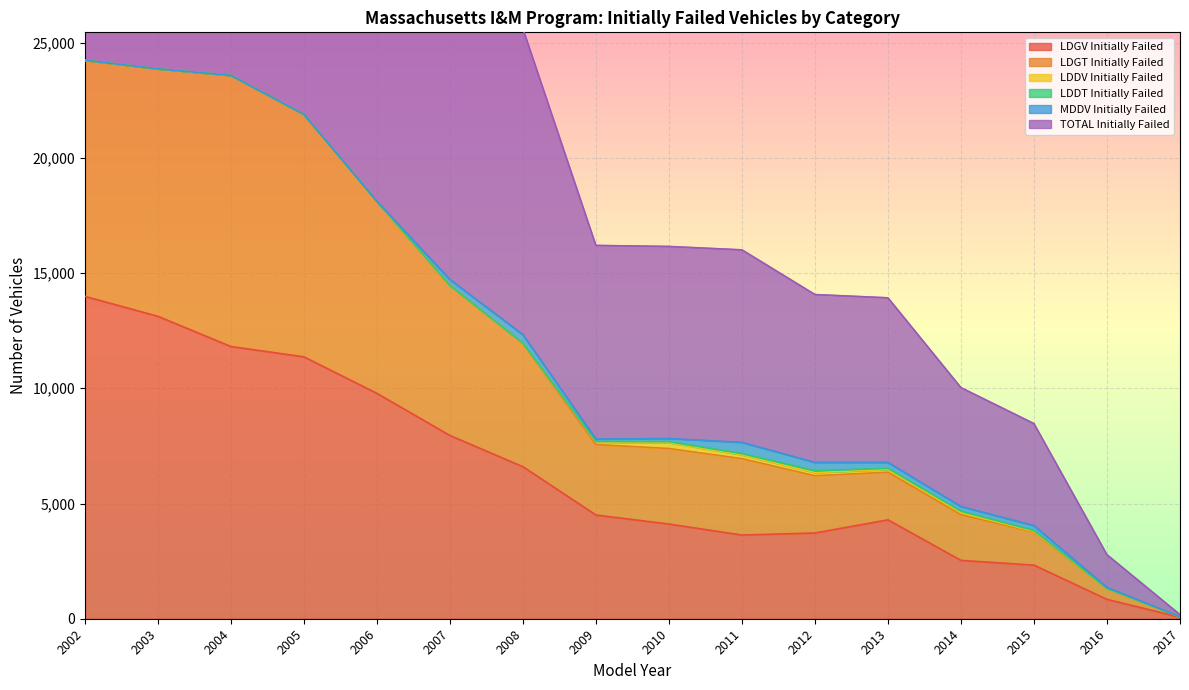

What is the sum of the LDGT Initially Failed values at 2004 and 2003?

47406